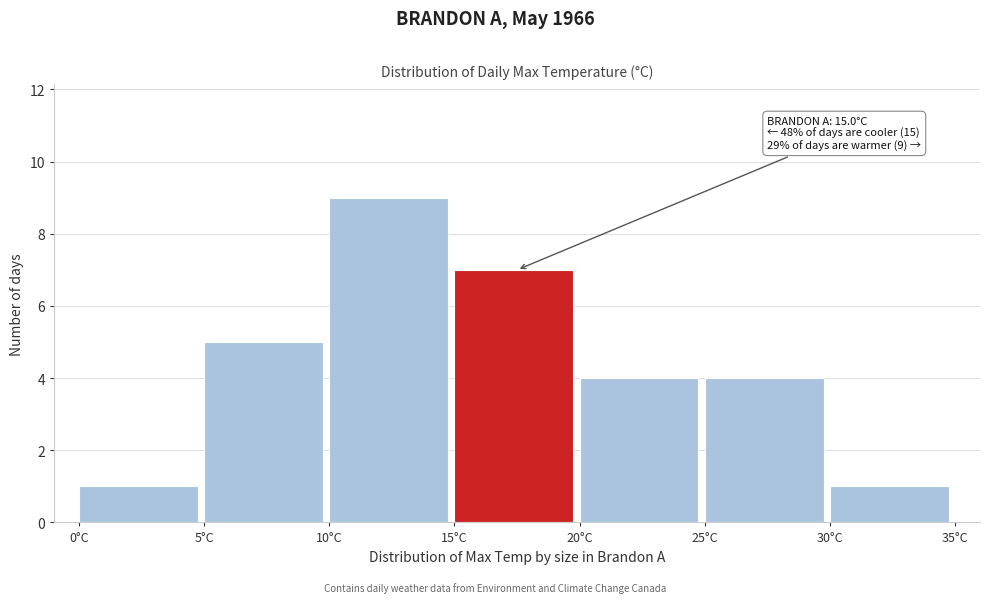

Over which range of the x-axis is the bar tallest?

10 to 15